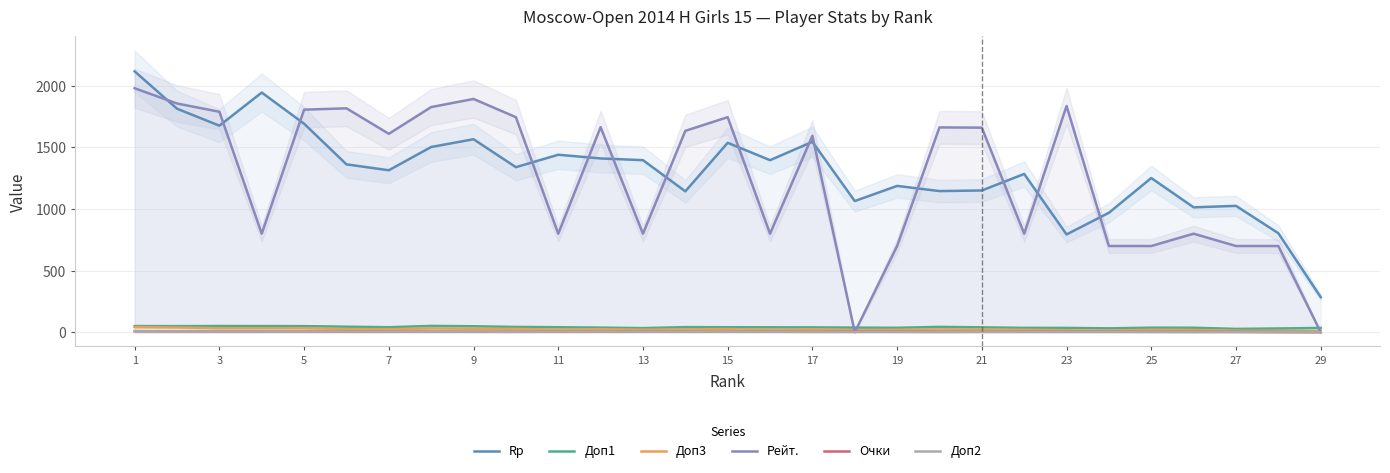

List the series in order of their peak value, highest first.

Rp, Рейт., Доп1, Доп3, Очки, Доп2